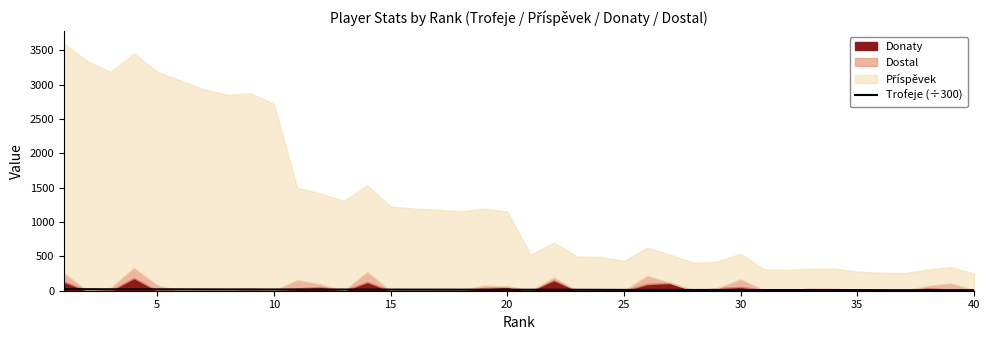

What is the value of the 9th point from the left?

18.9